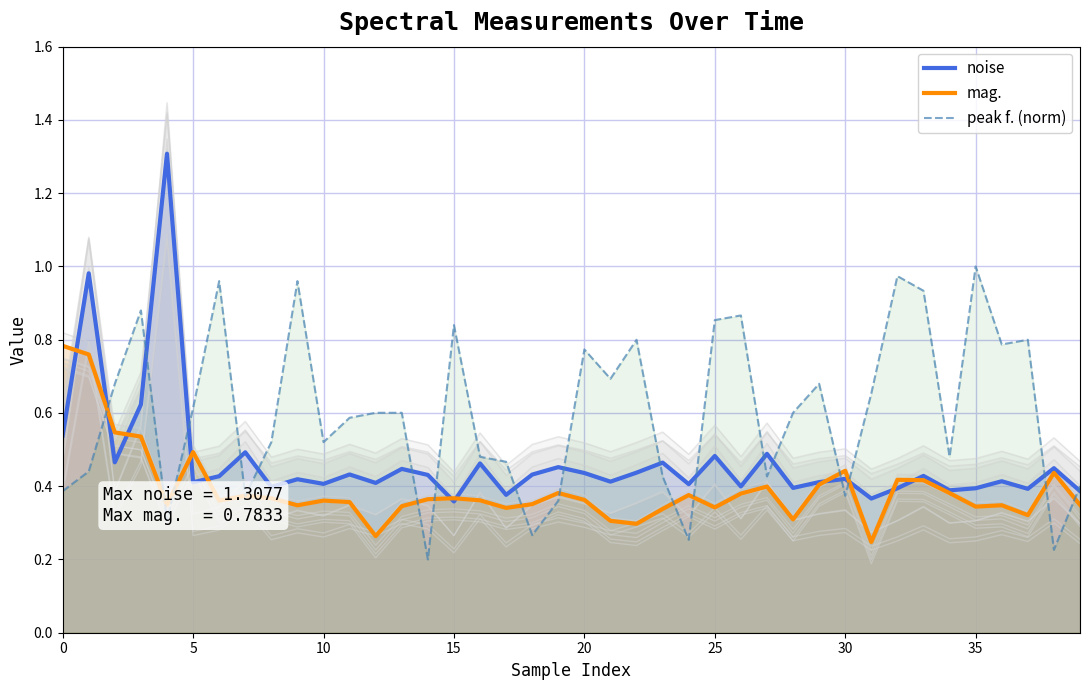

True or false: peak f. (norm) has a value of 0.2 at 0.

False